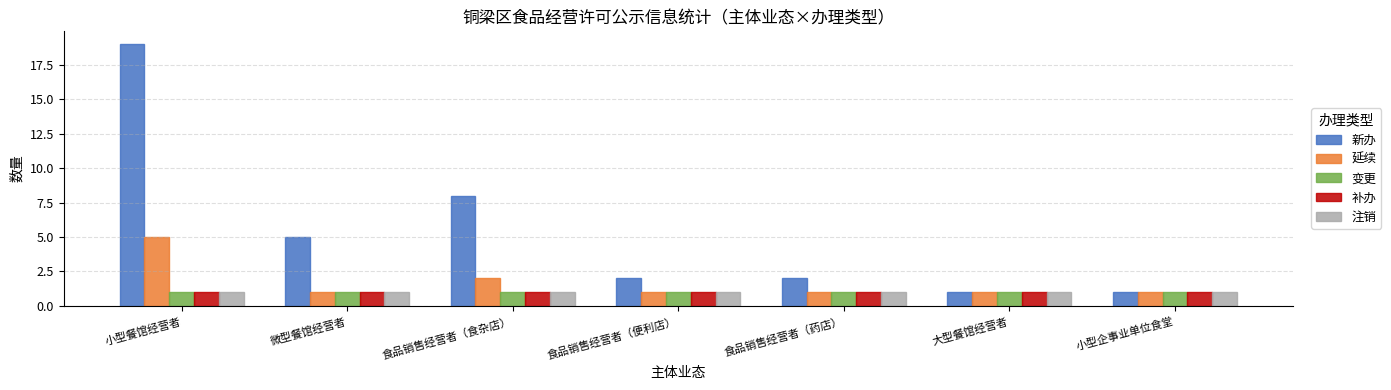

What position from the left is 食品销售经营者（药店）?

5